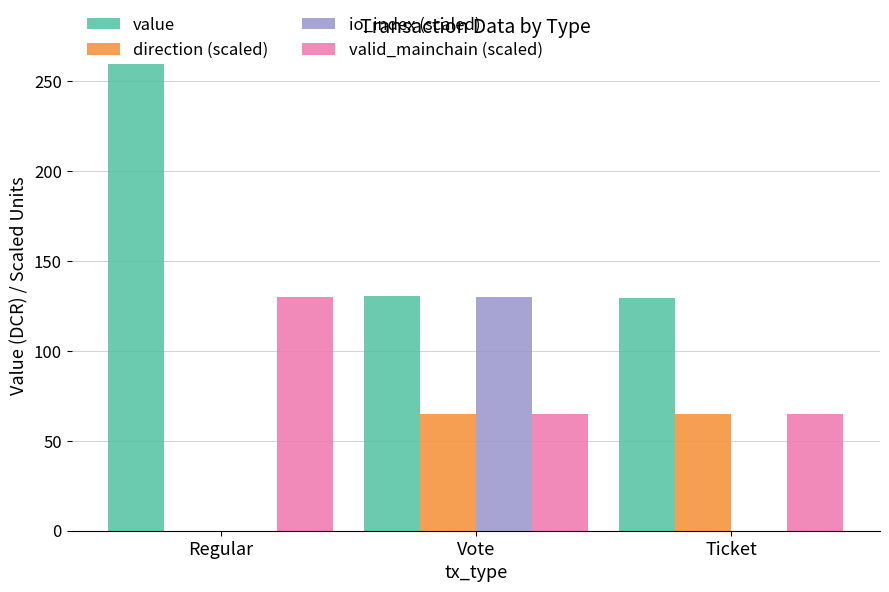

Is the value of valid_mainchain (scaled) at Regular greater than the value of io_index (scaled) at Regular?

Yes